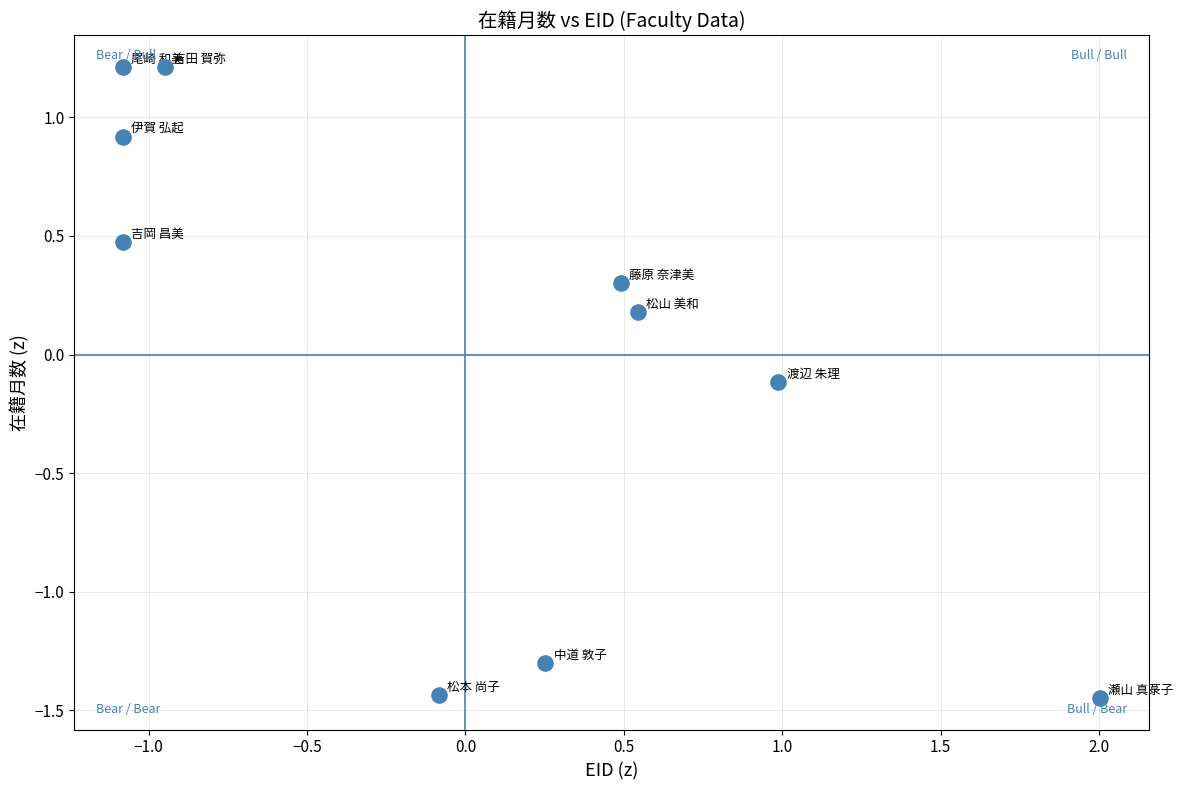

What is the range of Y values (max minus min)?

2.7